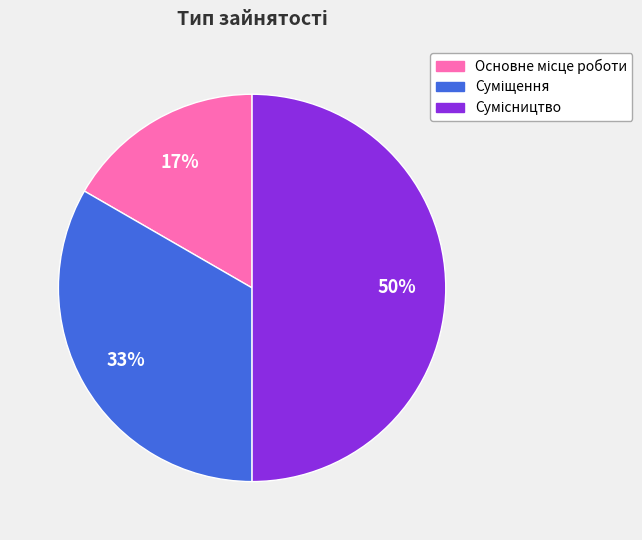

To the nearest percent, what is the average slice percentage?

33%